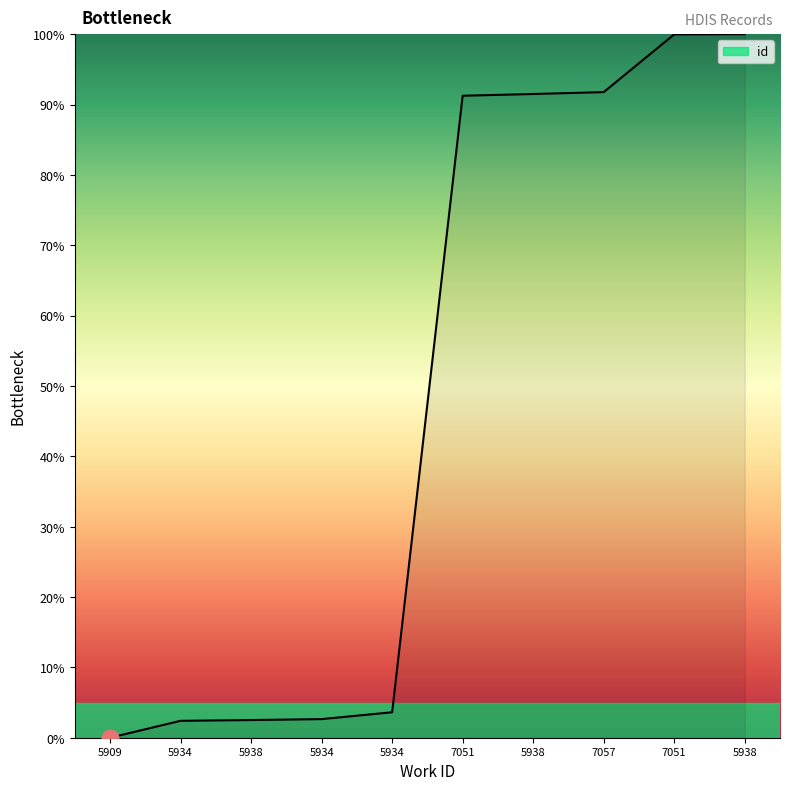

Reading right to left, extract all data points from this chart.

100.0	100.0	91.8	91.5	91.3	3.6	2.6	2.5	2.4	0.0